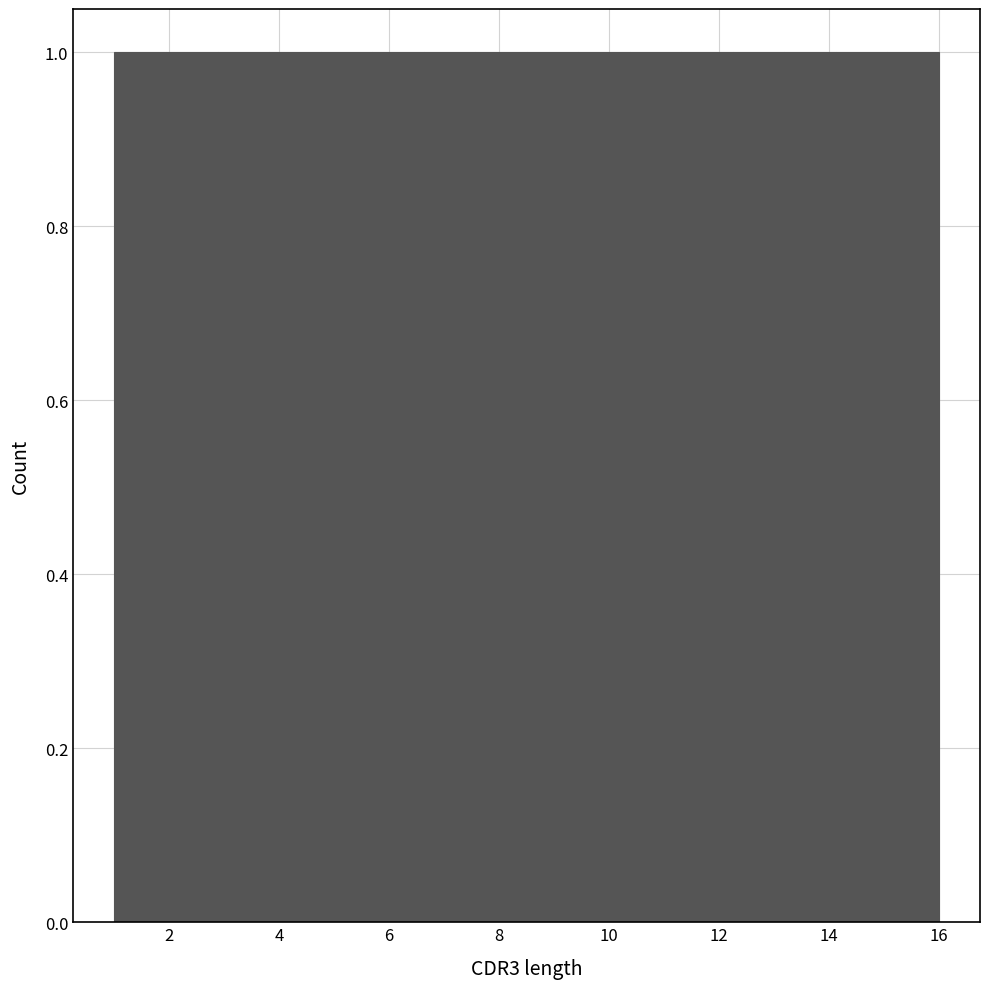

Reading left to right, list every bar in this chart as the range it spans on the x-axis followed by its height. Neither the bar edges nor the heights are printed on the chart, so give them approximately, as read against the axes.

1.0 to 2.0: 1
2.0 to 2.8: 1
2.8 to 3.8: 1
3.8 to 4.8: 1
4.8 to 5.6: 1
5.6 to 6.6: 1
6.6 to 7.6: 1
7.6 to 8.6: 1
8.6 to 9.4: 1
9.4 to 10.4: 1
10.4 to 11.4: 1
11.4 to 12.2: 1
12.2 to 13.2: 1
13.2 to 14.2: 1
14.2 to 15.0: 1
15.0 to 16.0: 1